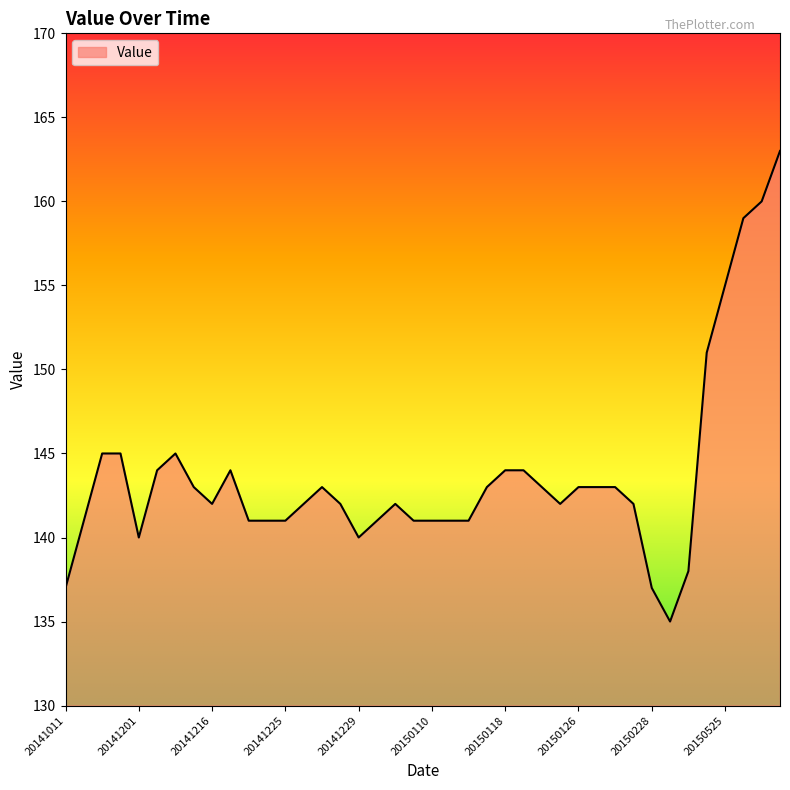

What is the difference between the maximum and minimum values?

28